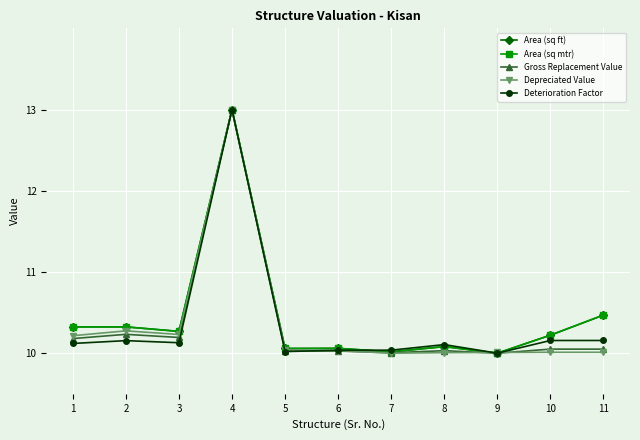

What is the value of the Gross Replacement Value point at the 4th from the left?

13.0